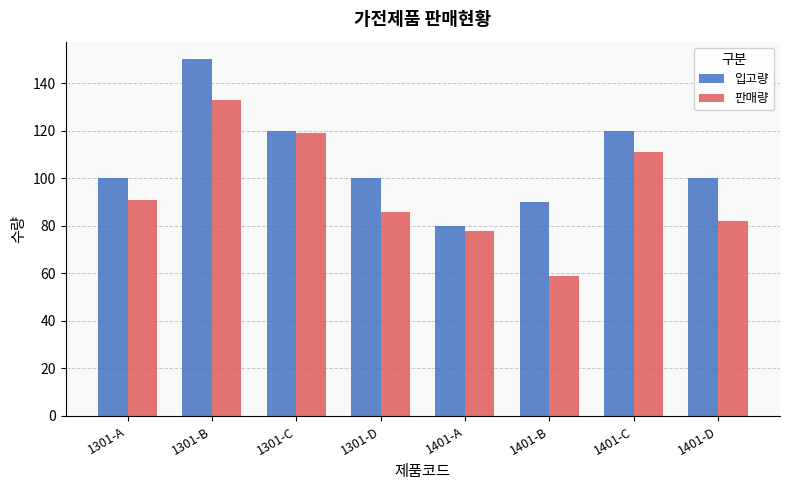

What is the difference between the 판매량 values at 1401-A and 1301-C?

41